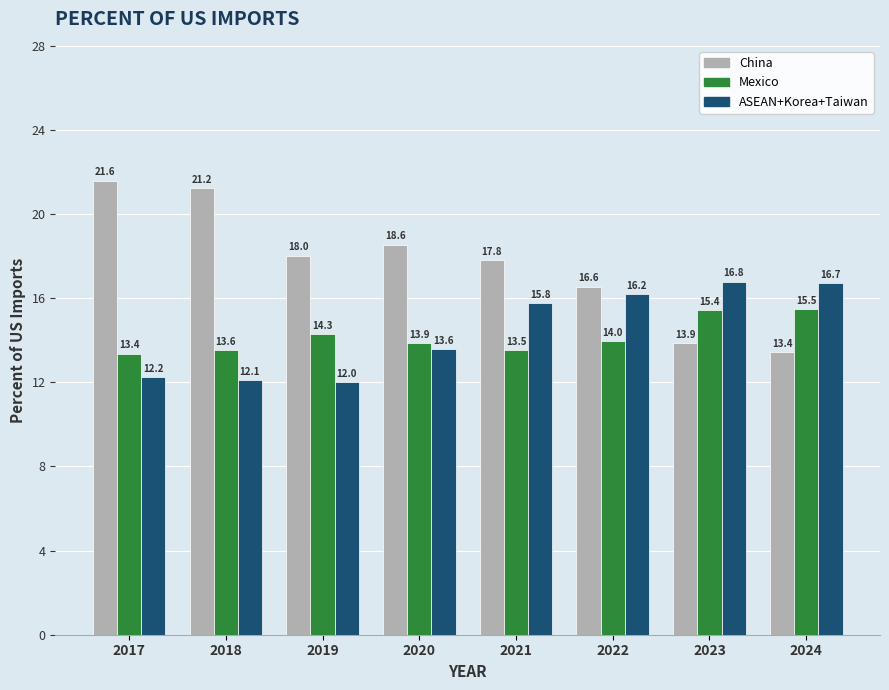

The value of ASEAN+Korea+Taiwan at 2019 is 20.8. True or false?

False